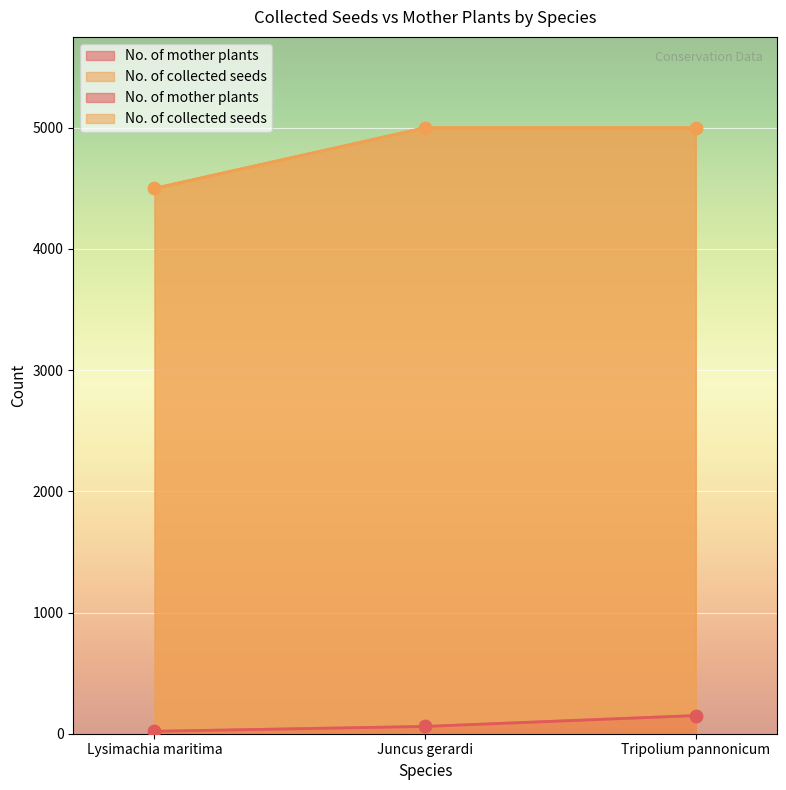

At how many categories does at least one series exceed 4079?

3